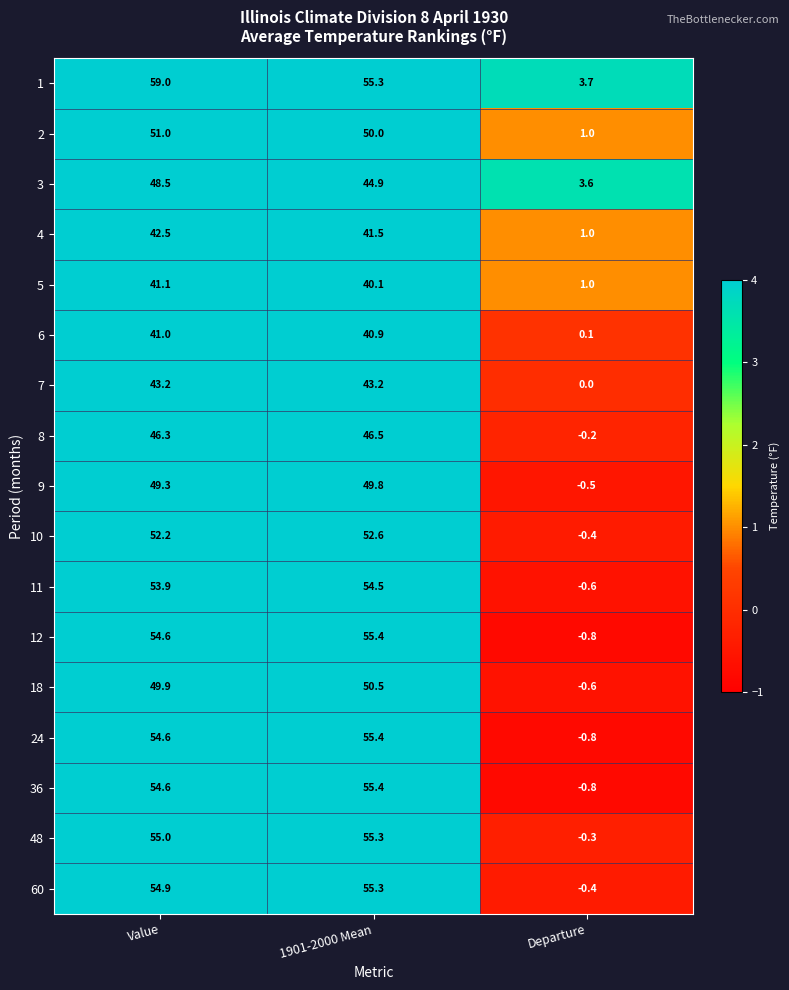

Read the 11 value at Departure.

-0.6